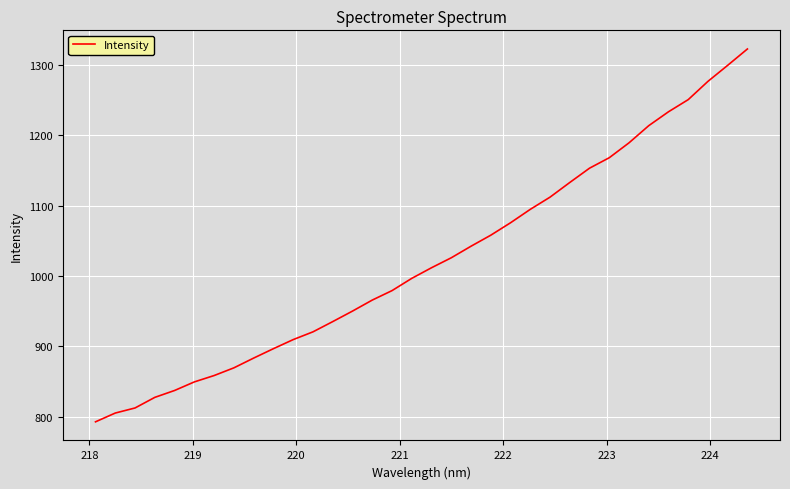

What is the difference between the maximum and minimum values?

529.8